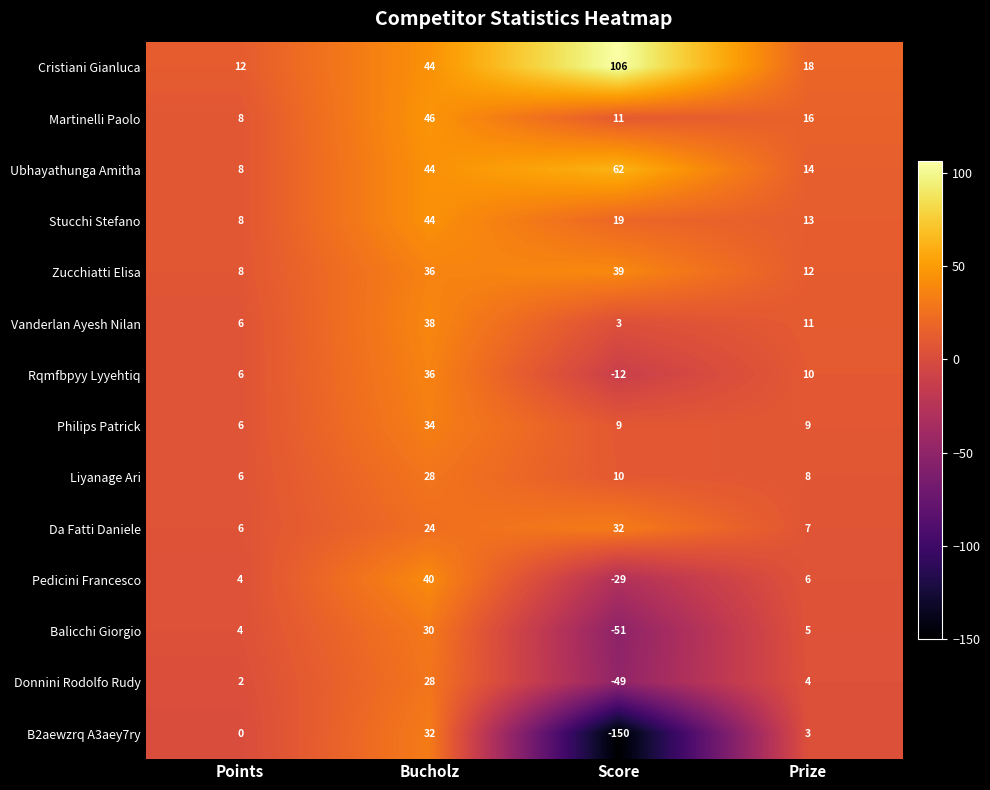

True or false: Cristiani Gianluca has a value of 173 at Score.

False